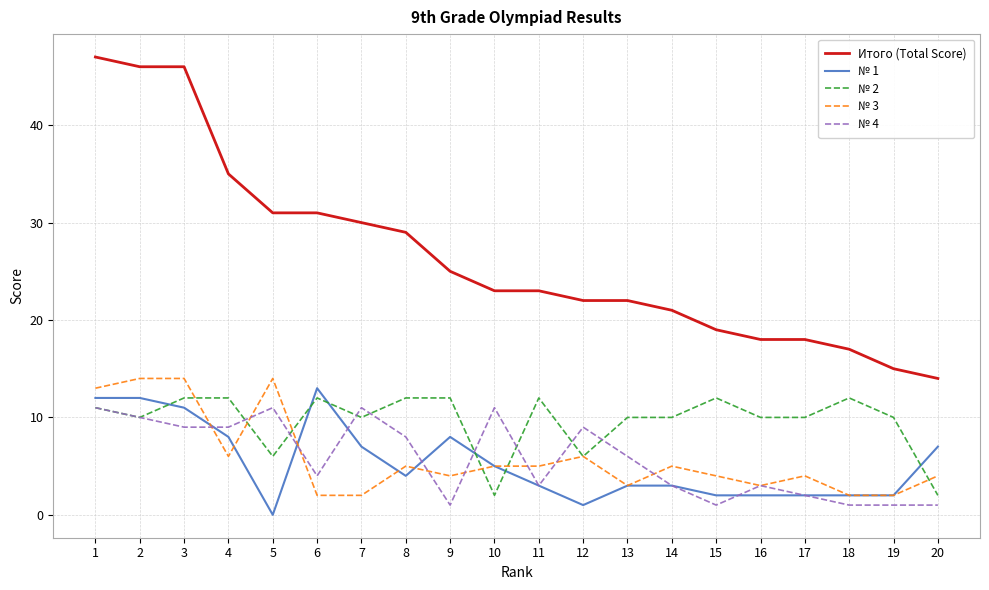

True or false: Итого (Total Score) and № 3 cross at least once.

False